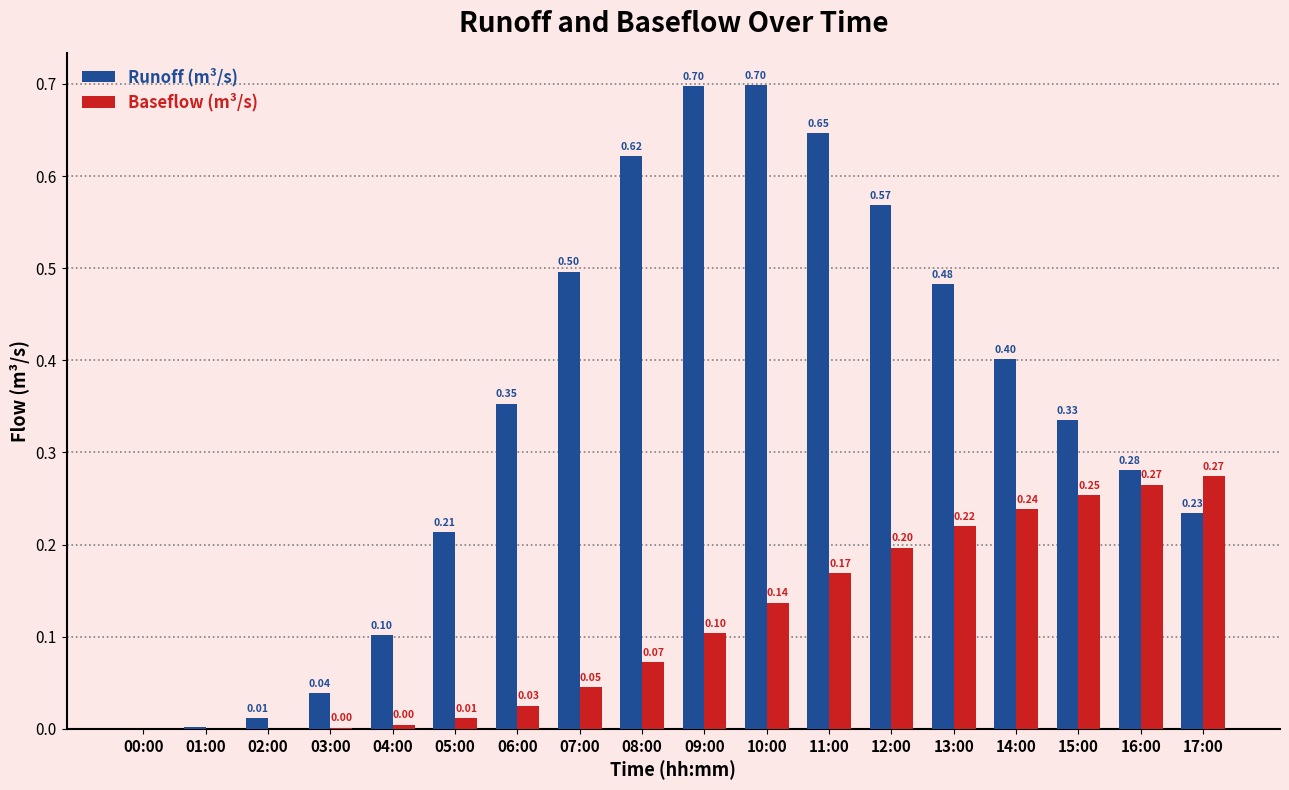

Which series has the largest total across all categories?

Runoff (m³/s)